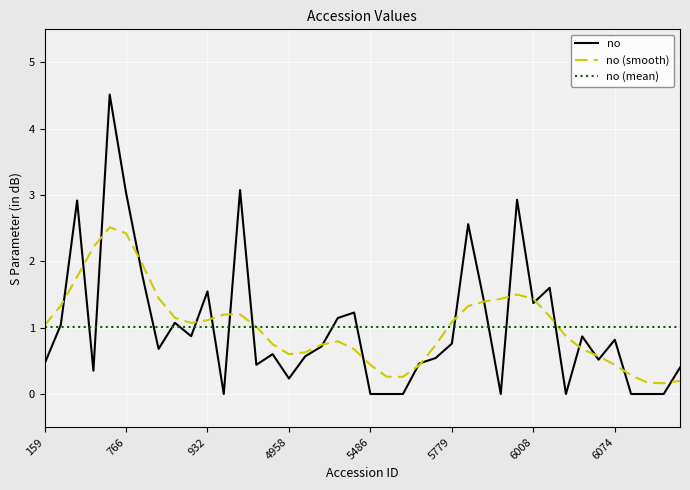

What is the greatest value displayed?

4.5